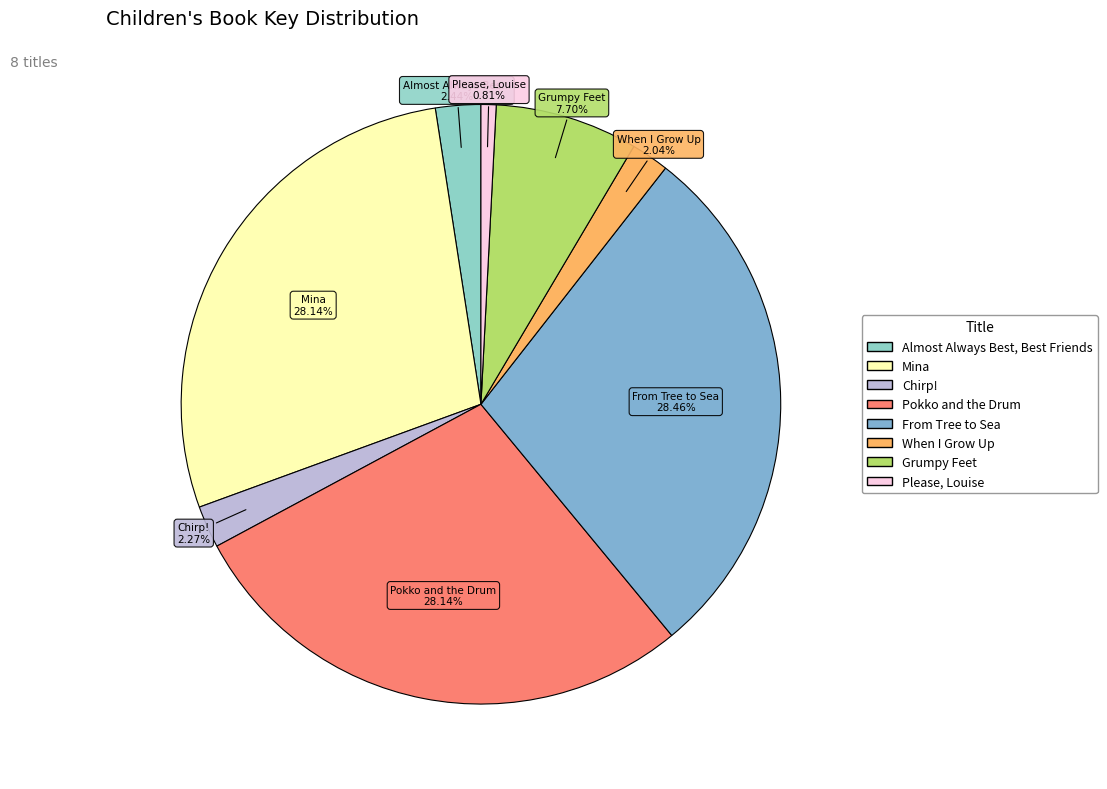

How many slices are in this pie chart?

8